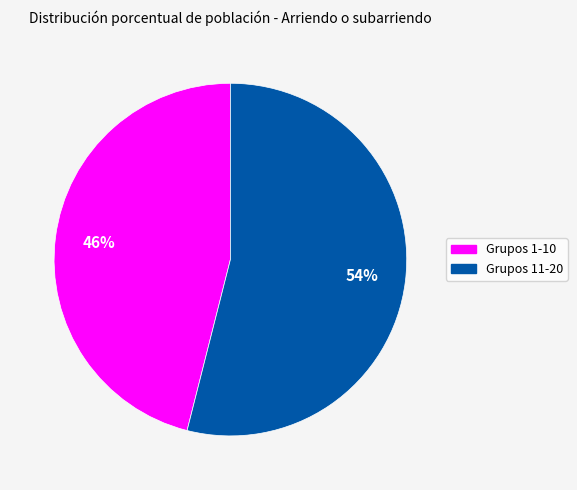

To the nearest percent, what is the difference between the largest and smallest slice percentages?

8%